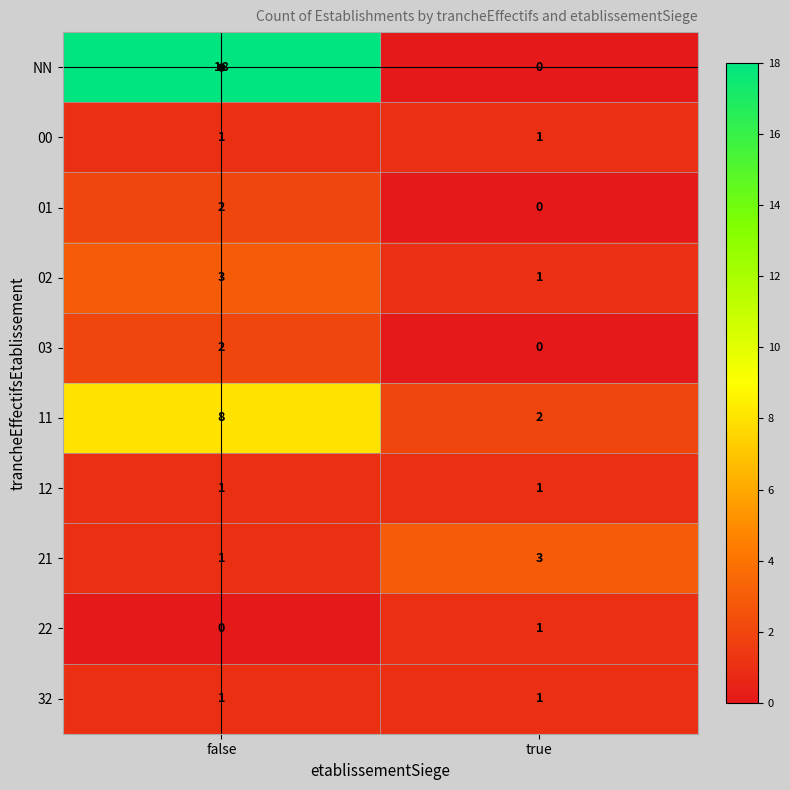

How many series are shown in this chart?

10